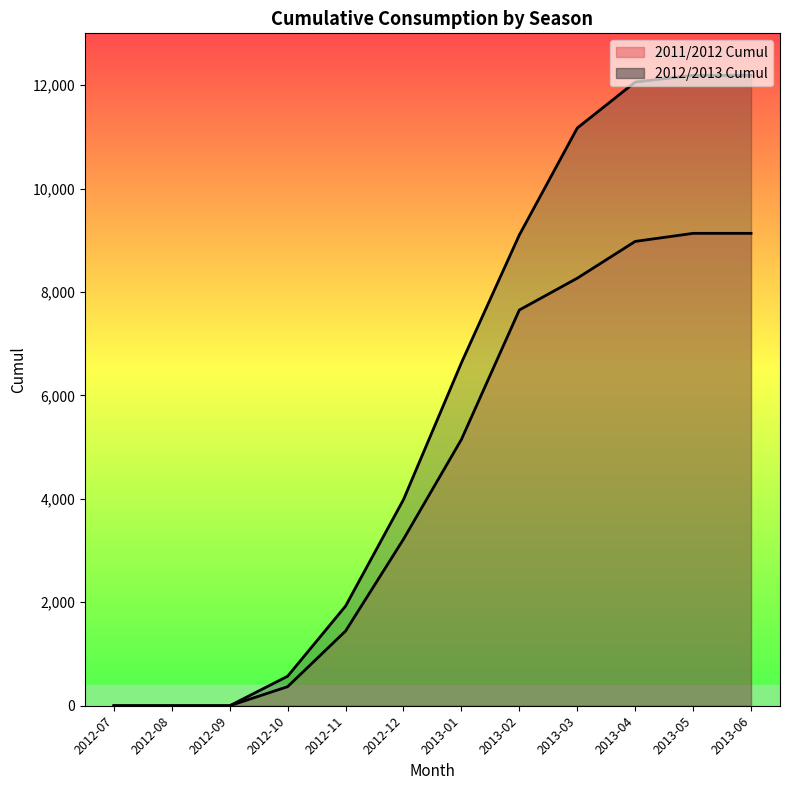

True or false: 2011/2012 Cumul has a value of 2597 at 2012-11.

False